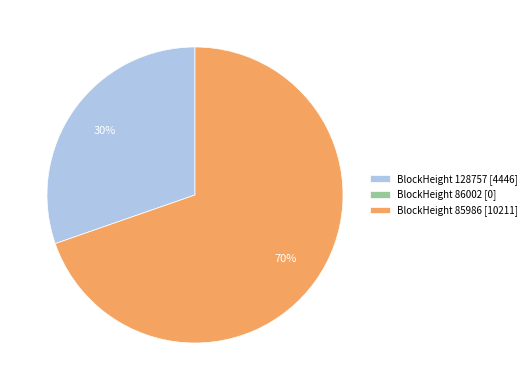

True or false: BlockHeight 85986 [10211] accounts for 70% of the total.

True